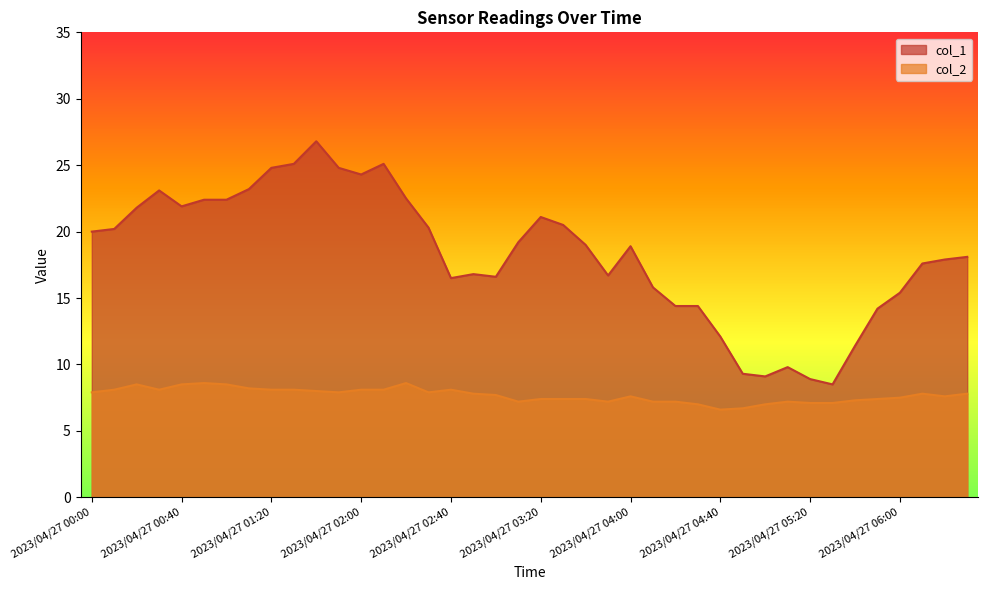

True or false: col_1 and col_2 cross at least once.

False